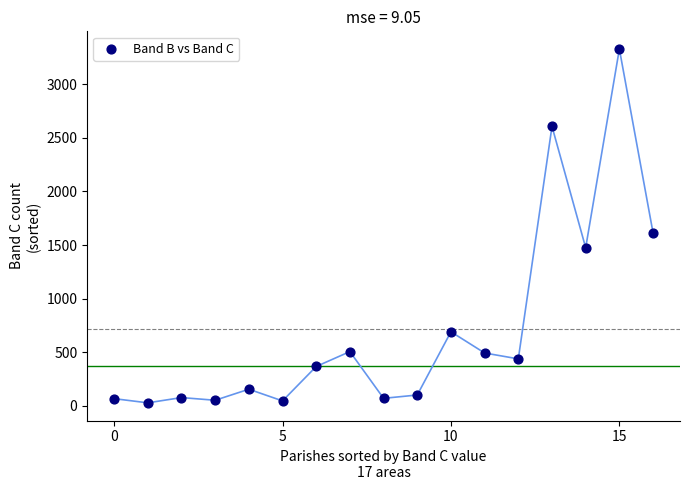

What Y value in the scatter plot is closest to 1678?

1614